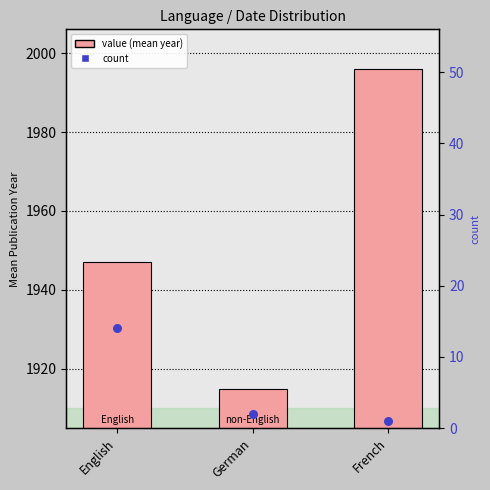

At how many categories does at least one series exceed 631?

3